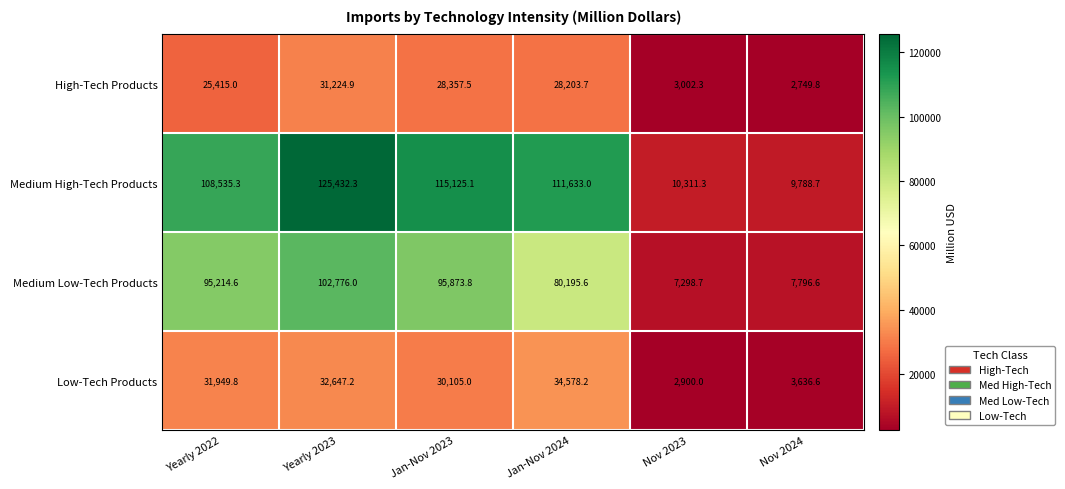

What is the difference between the Medium Low-Tech Products values at Yearly 2022 and Nov 2023?

87915.9